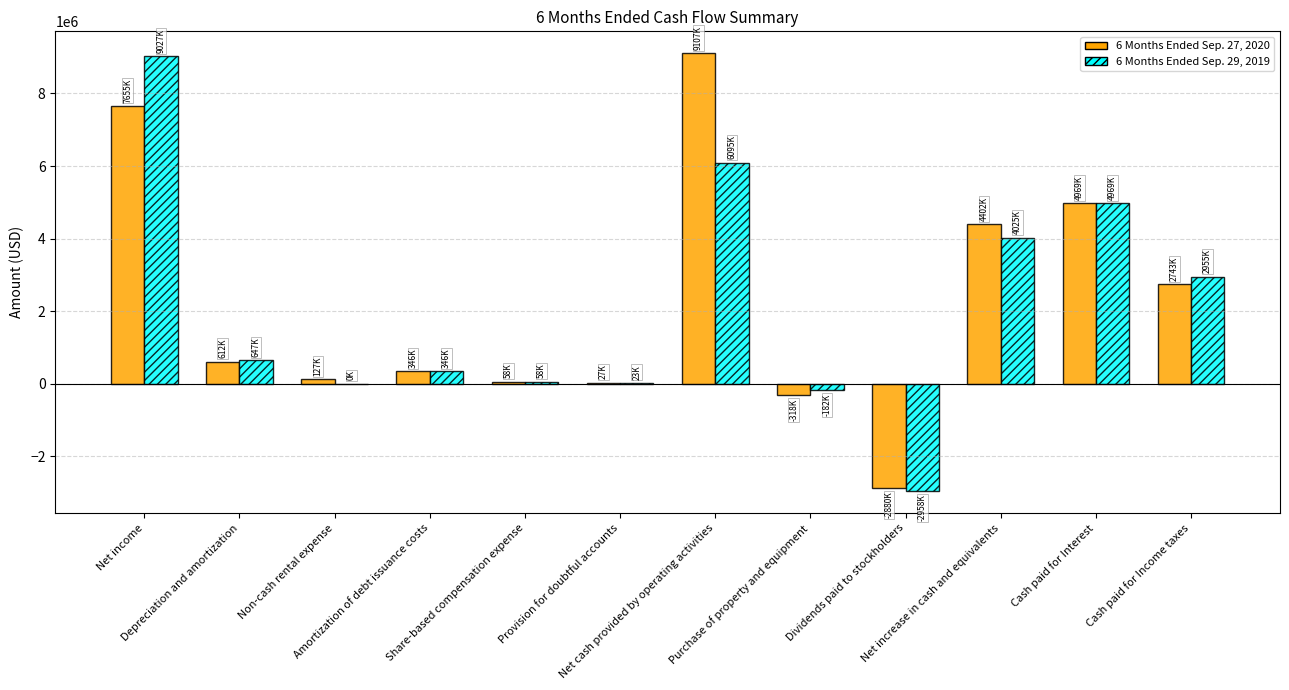

What is the maximum value shown in the chart?

9107000